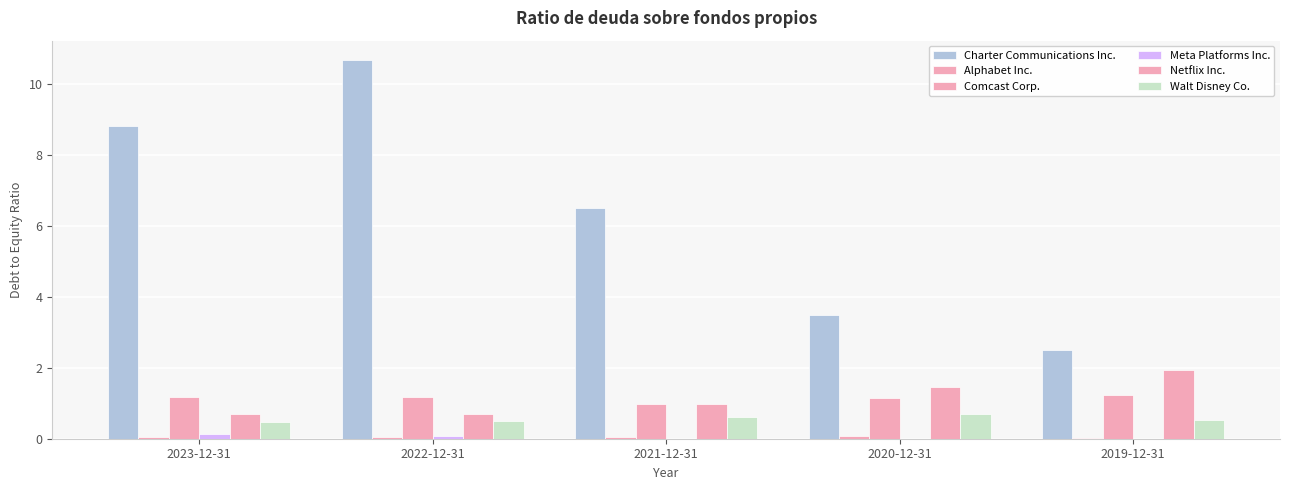

Reading right to left, what are all the values shown in this chart?

Charter Communications Inc.: 2019-12-31=2.5	2020-12-31=3.5	2021-12-31=6.5	2022-12-31=10.7	2023-12-31=8.8
Alphabet Inc.: 2019-12-31=0.0	2020-12-31=0.1	2021-12-31=0.1	2022-12-31=0.1	2023-12-31=0.1
Comcast Corp.: 2019-12-31=1.2	2020-12-31=1.1	2021-12-31=1.0	2022-12-31=1.2	2023-12-31=1.2
Meta Platforms Inc.: 2019-12-31=0.0	2020-12-31=0.0	2021-12-31=0.0	2022-12-31=0.1	2023-12-31=0.1
Netflix Inc.: 2019-12-31=1.9	2020-12-31=1.5	2021-12-31=1.0	2022-12-31=0.7	2023-12-31=0.7
Walt Disney Co.: 2019-12-31=0.5	2020-12-31=0.7	2021-12-31=0.6	2022-12-31=0.5	2023-12-31=0.5